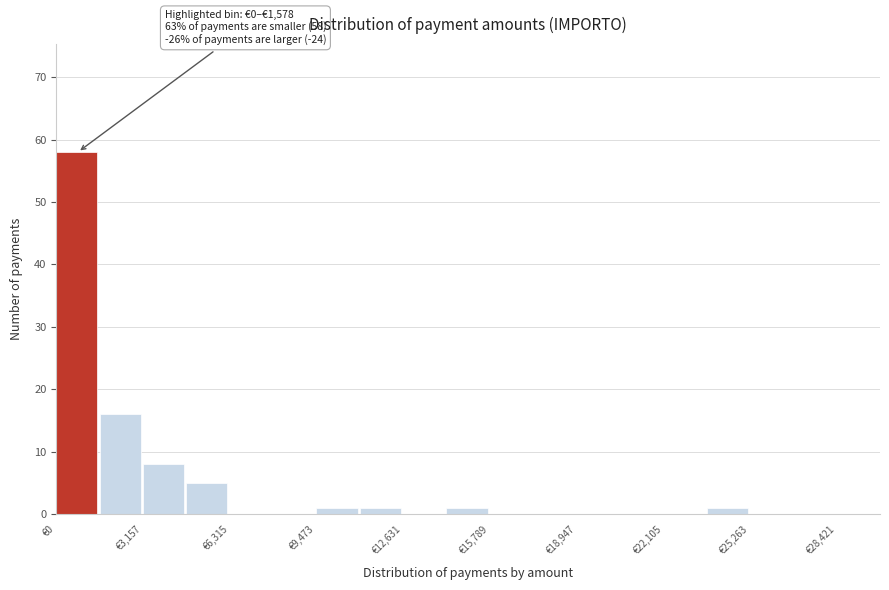

Around what value on the x-axis is the tallest bar? Give the approximate position of its centre, as read against the axis.

1000